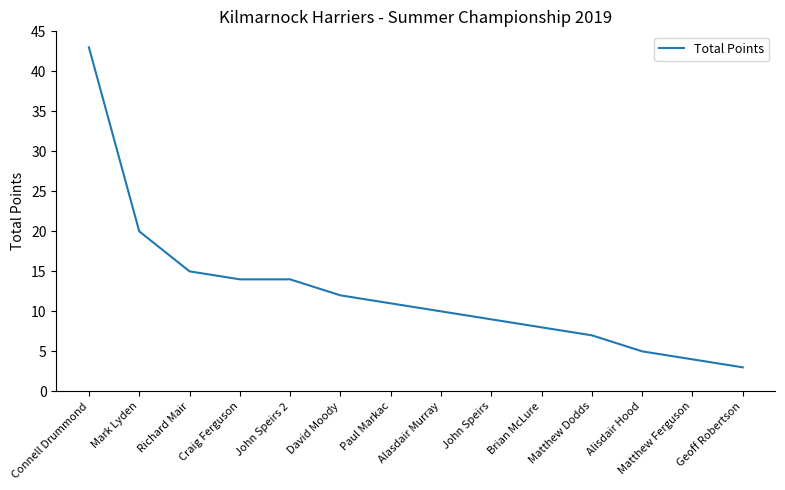

What is the difference between the values at John Speirs and Alasdair Murray?

1